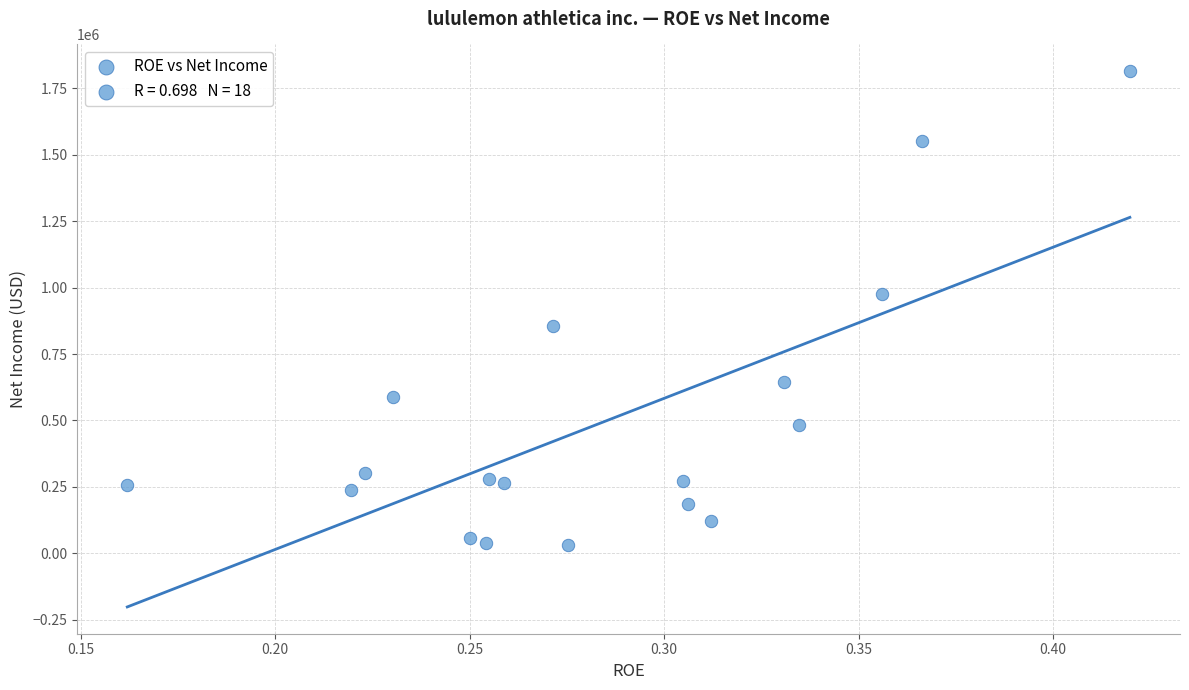

What is the range of Y values (max minus min)?

1783774